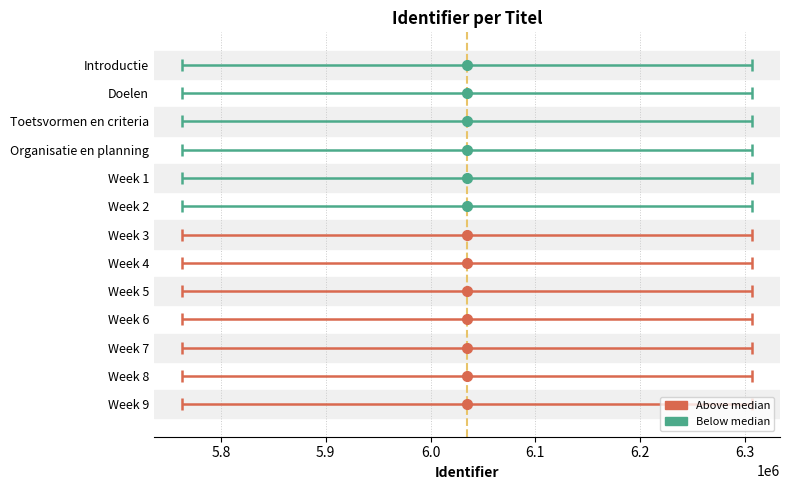

The value at Doelen is 6034753. True or false?

True